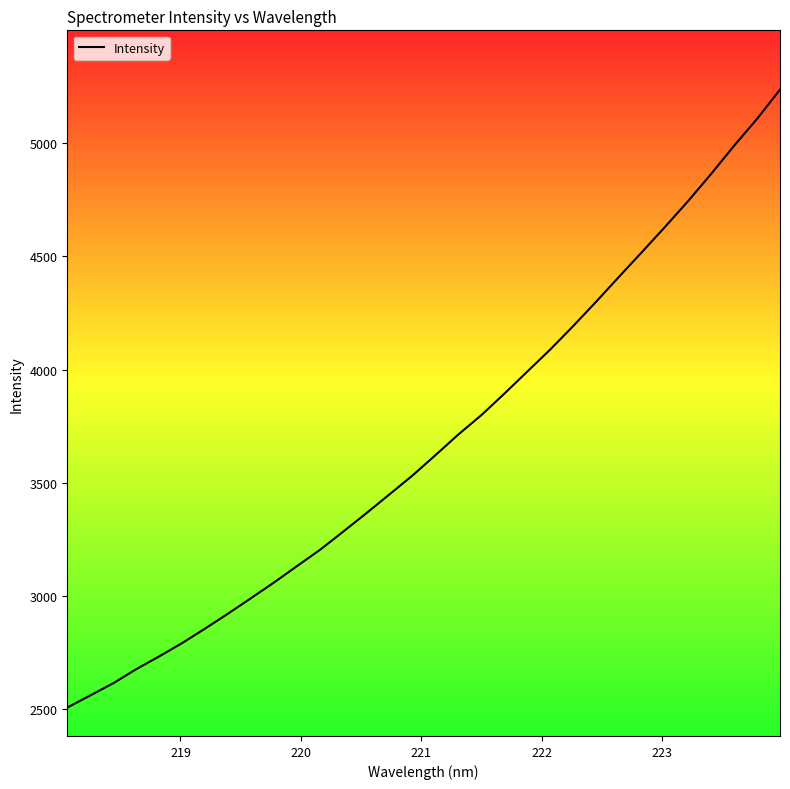

What is the maximum value shown in the chart?

5237.0